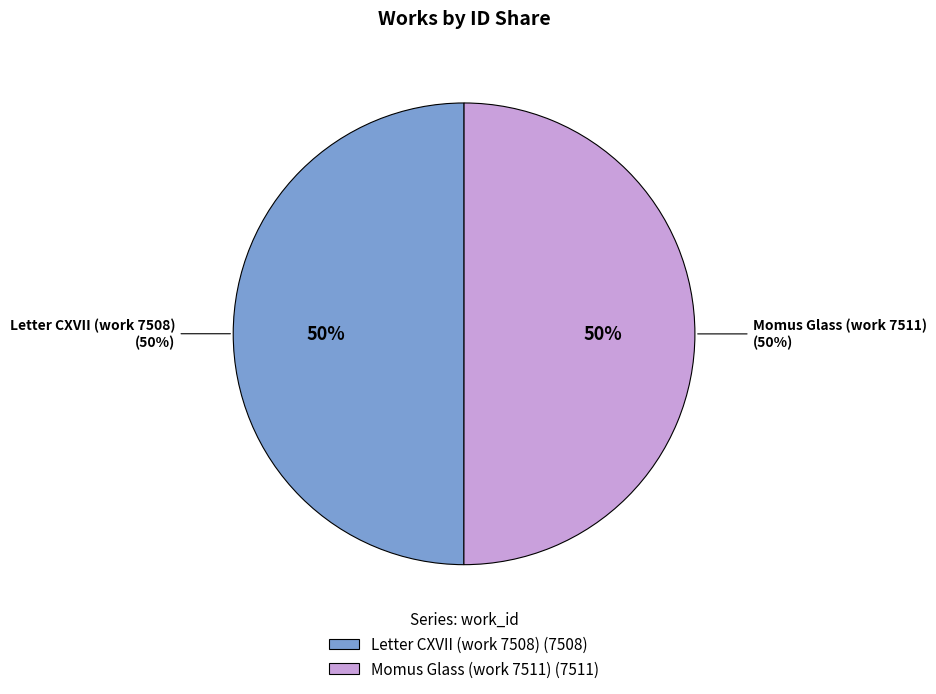

Is it true that Momus Glass (work 7511) is 50% of the pie?

True